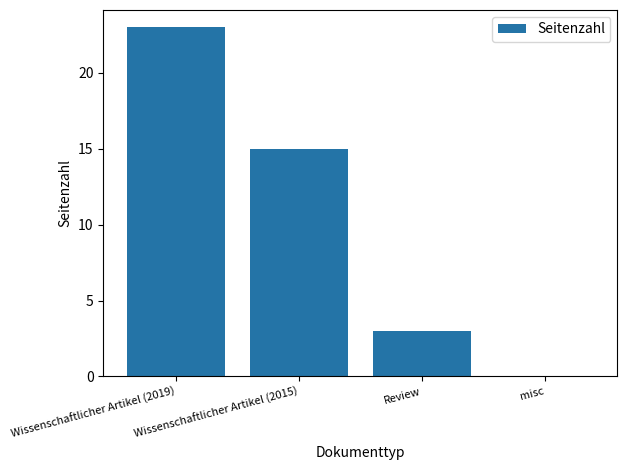

Where is the data nearest to the value 11?

Wissenschaftlicher Artikel (2015)